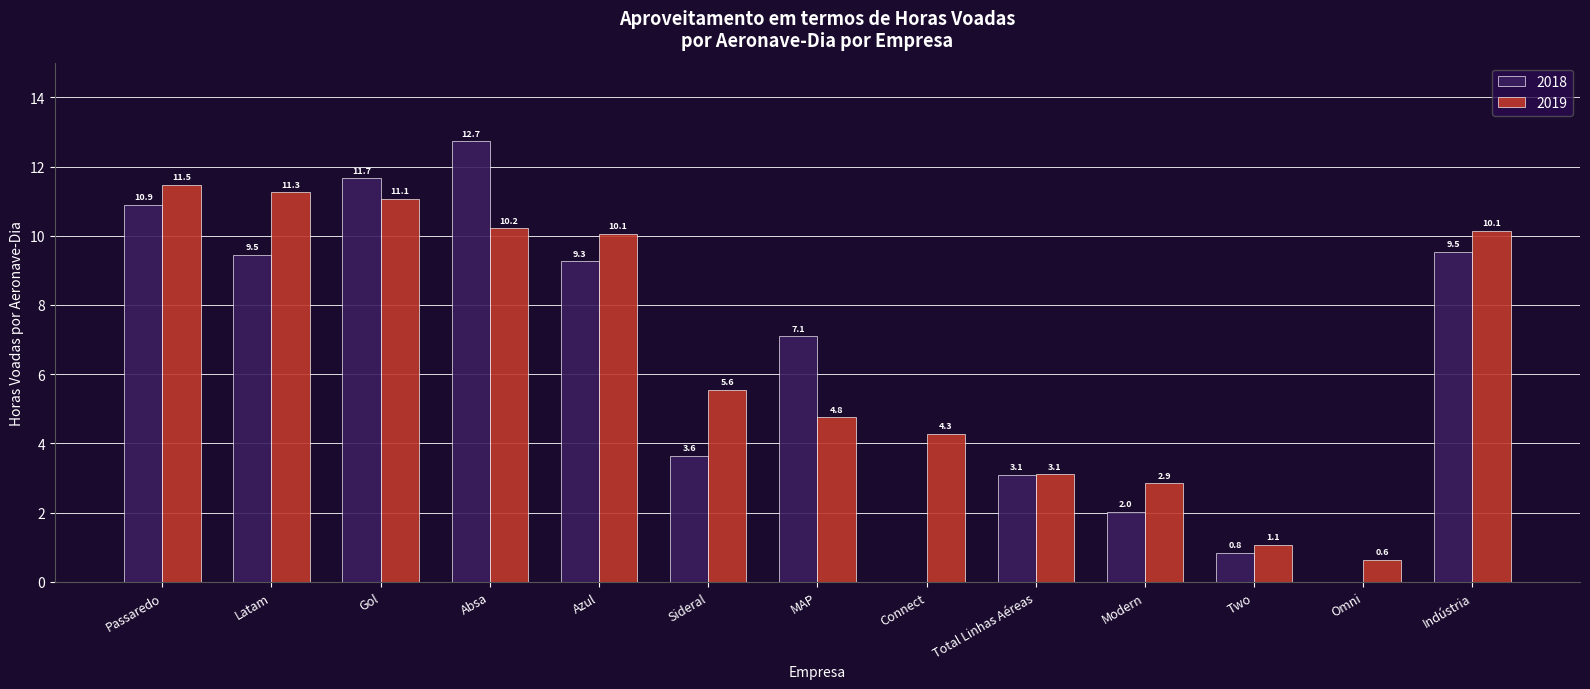

Reading left to right, transcribe all the data shown in this chart.

2018: Passaredo=10.9	Latam=9.5	Gol=11.7	Absa=12.7	Azul=9.3	Sideral=3.6	MAP=7.1	Connect=0.0	Total Linhas Aéreas=3.1	Modern=2.0	Two=0.8	Omni=0.0	Indústria=9.5
2019: Passaredo=11.5	Latam=11.3	Gol=11.1	Absa=10.2	Azul=10.1	Sideral=5.6	MAP=4.8	Connect=4.3	Total Linhas Aéreas=3.1	Modern=2.9	Two=1.1	Omni=0.6	Indústria=10.1